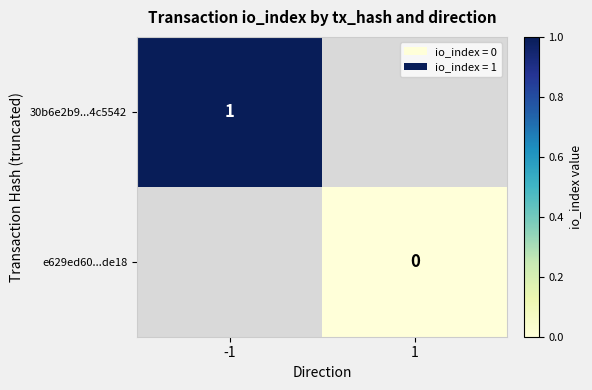

Is it true that 30b6e2b9...4c5542 equals 1 at -1?

True